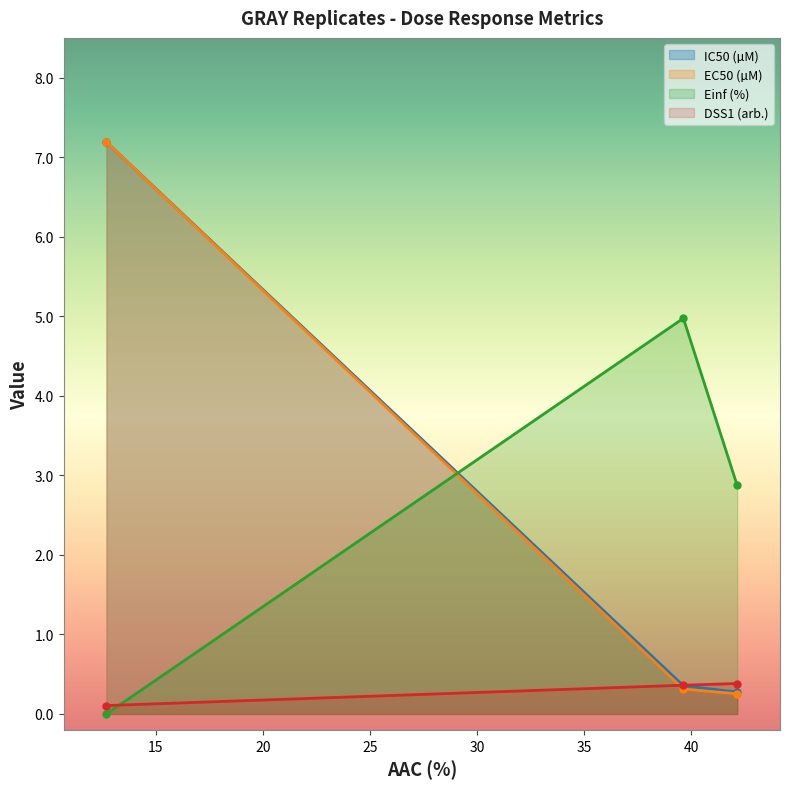

What is the average value of the EC50 (µM) series?

2.6